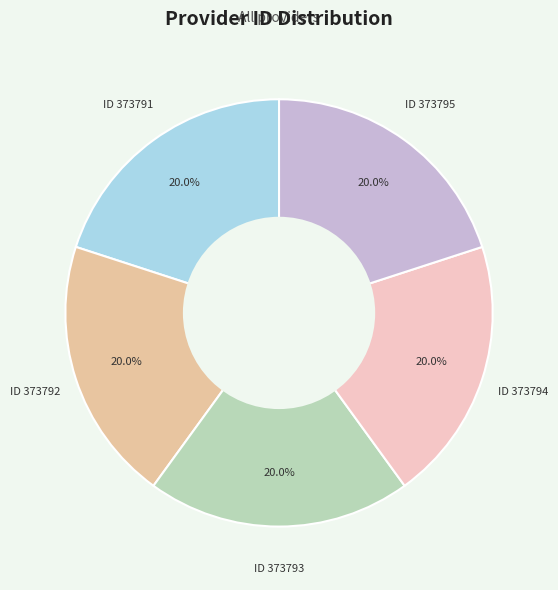

Approximately how many times larger is the value at ID 373794 compared to ID 373791?

1.0